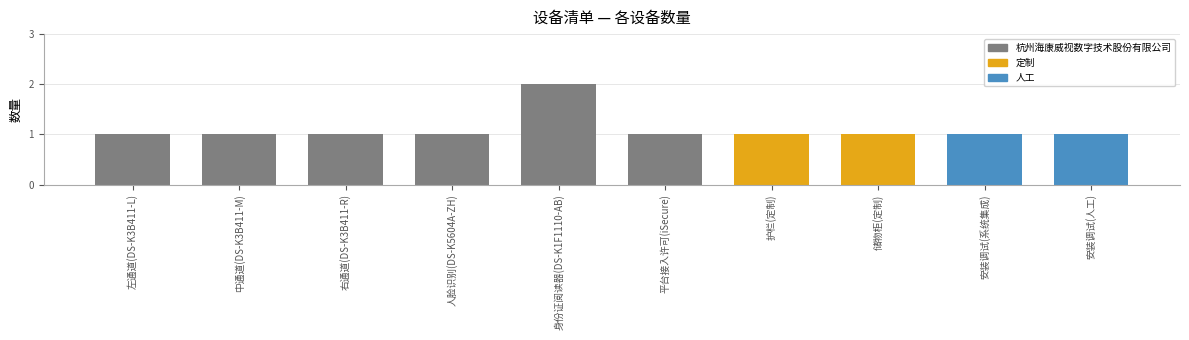

Does the chart contain any negative values?

No